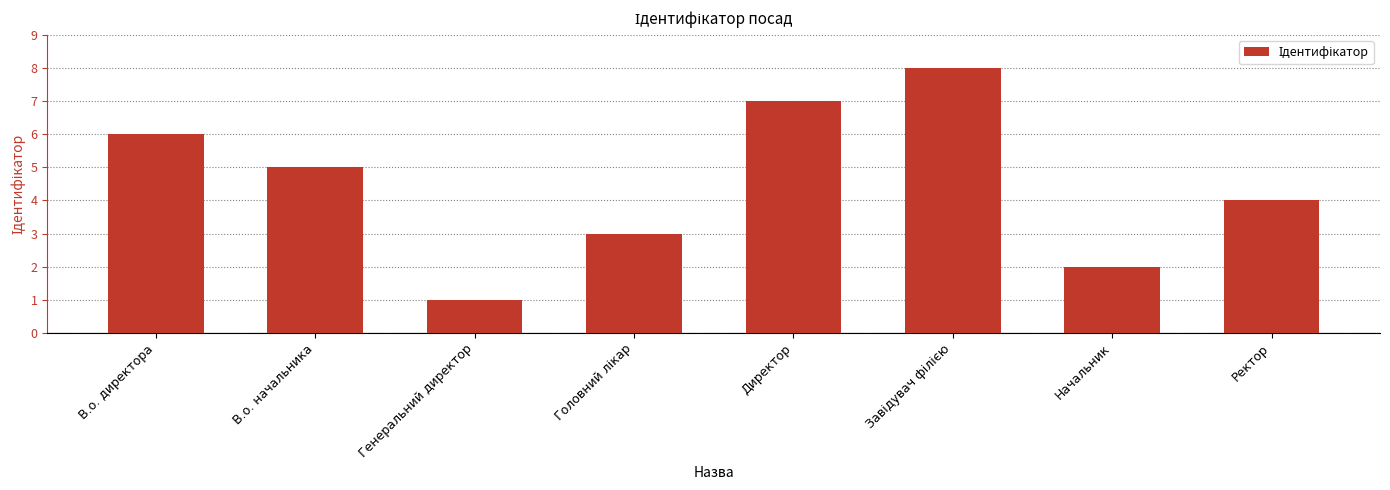

What is the label of the 4th bar from the right?

Директор